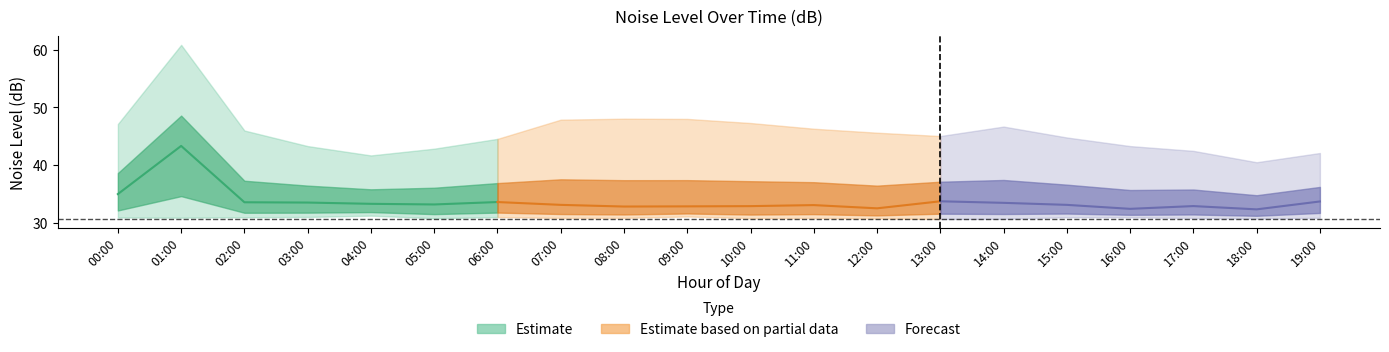

List the labels in order of noise_LA_max value, smallest first.

18:00, 04:00, 19:00, 17:00, 05:00, 03:00, 16:00, 06:00, 15:00, 13:00, 12:00, 02:00, 11:00, 14:00, 00:00, 10:00, 07:00, 09:00, 08:00, 01:00